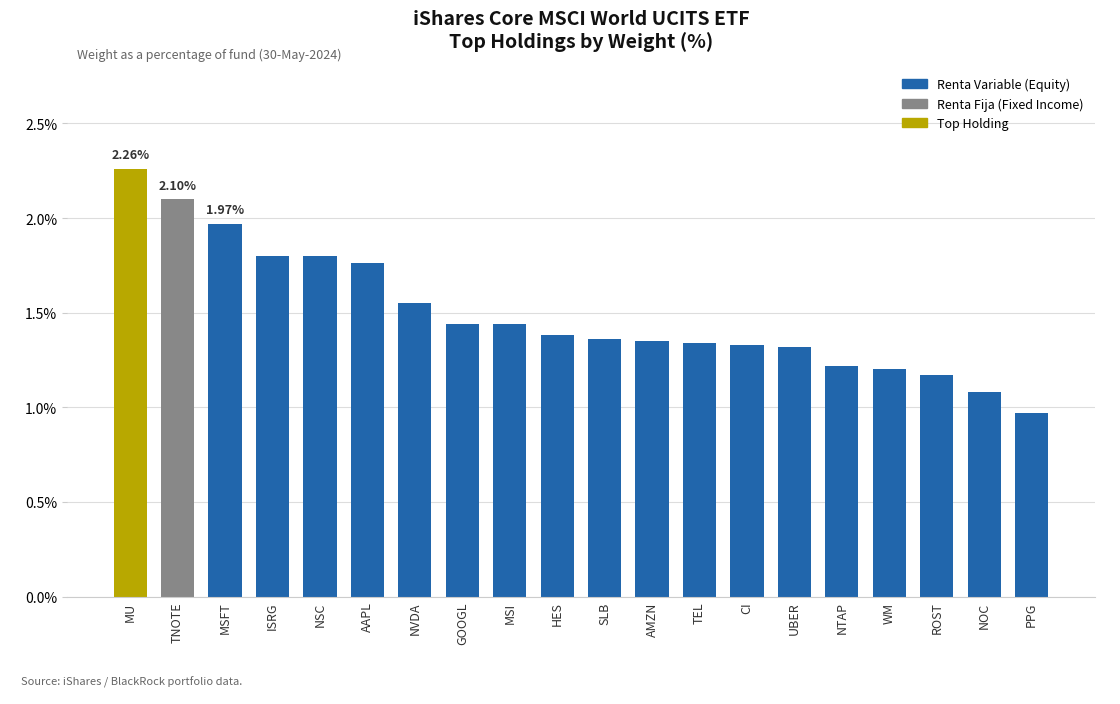

What is the label of the 4th bar from the left?

ISRG